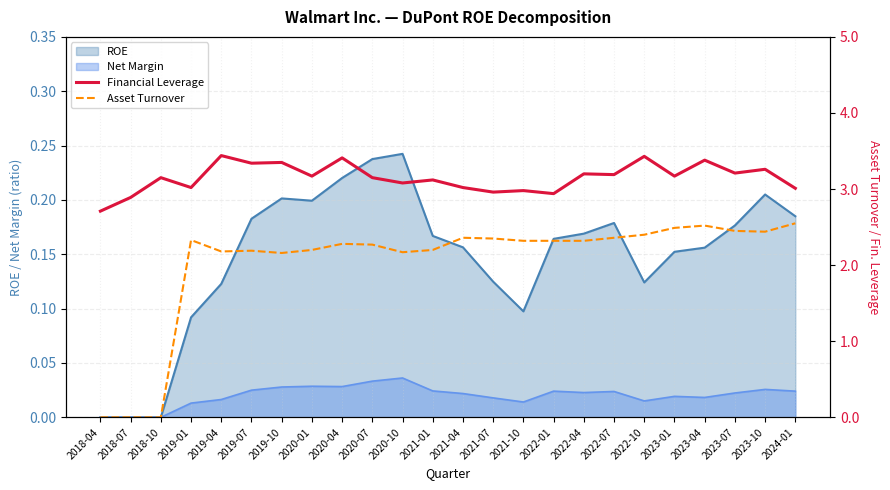

Which series has the largest total across all categories?

Financial Leverage